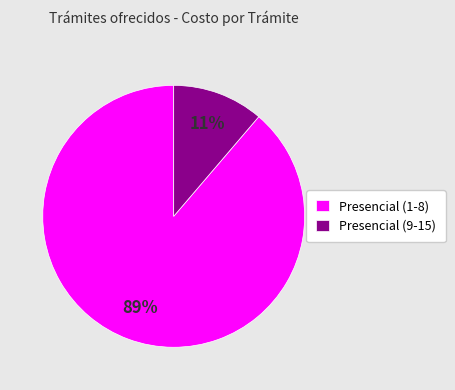

The Presencial (1-8) slice represents 89% of the pie. True or false?

True